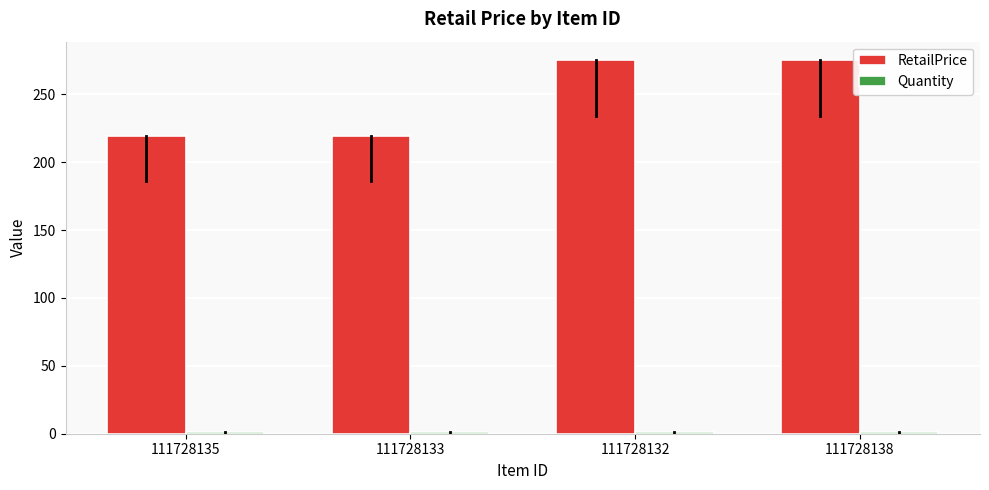

What is the lowest value of the RetailPrice series?

219.0